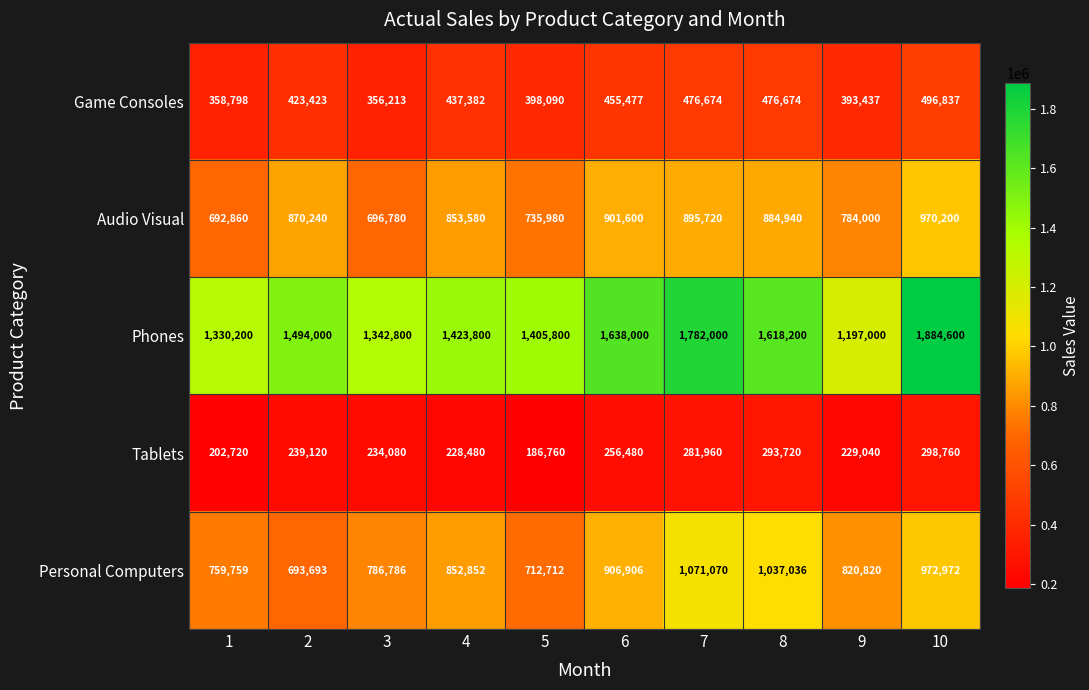

At 5, list the series in order from largest to smallest.

Phones, Audio Visual, Personal Computers, Game Consoles, Tablets